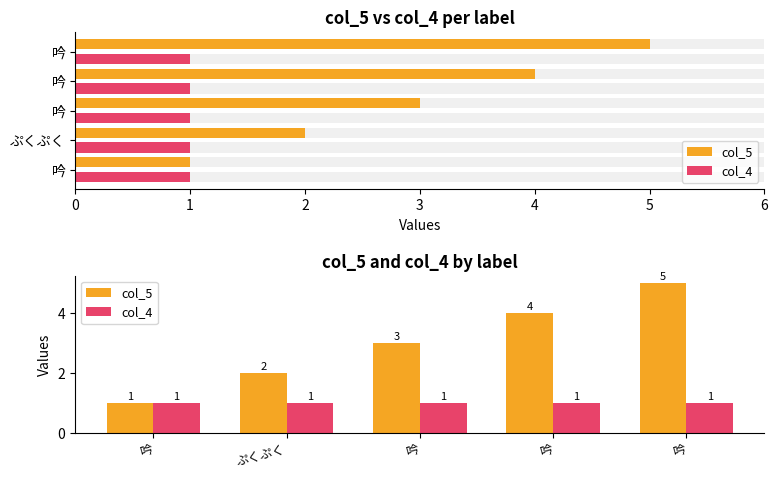

What are all the series names shown in the legend?

col_5, col_4